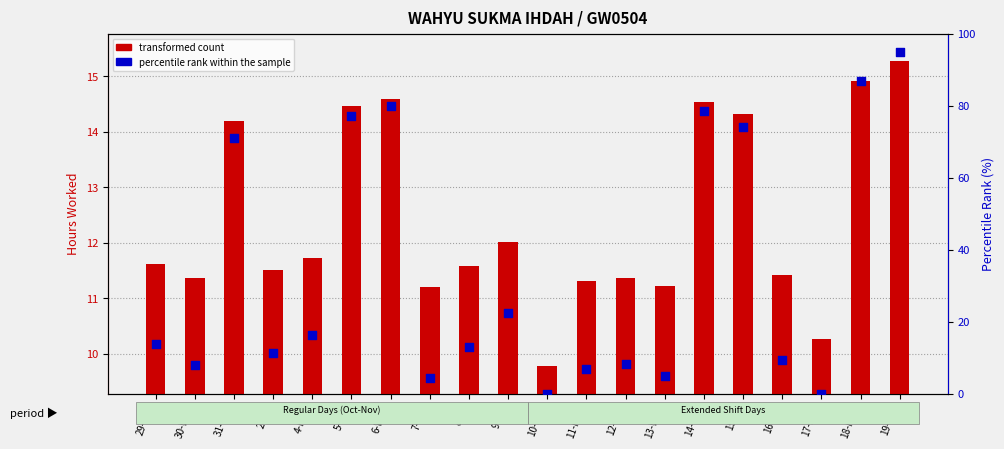

What are all the series names shown in the legend?

transformed count, percentile rank within the sample